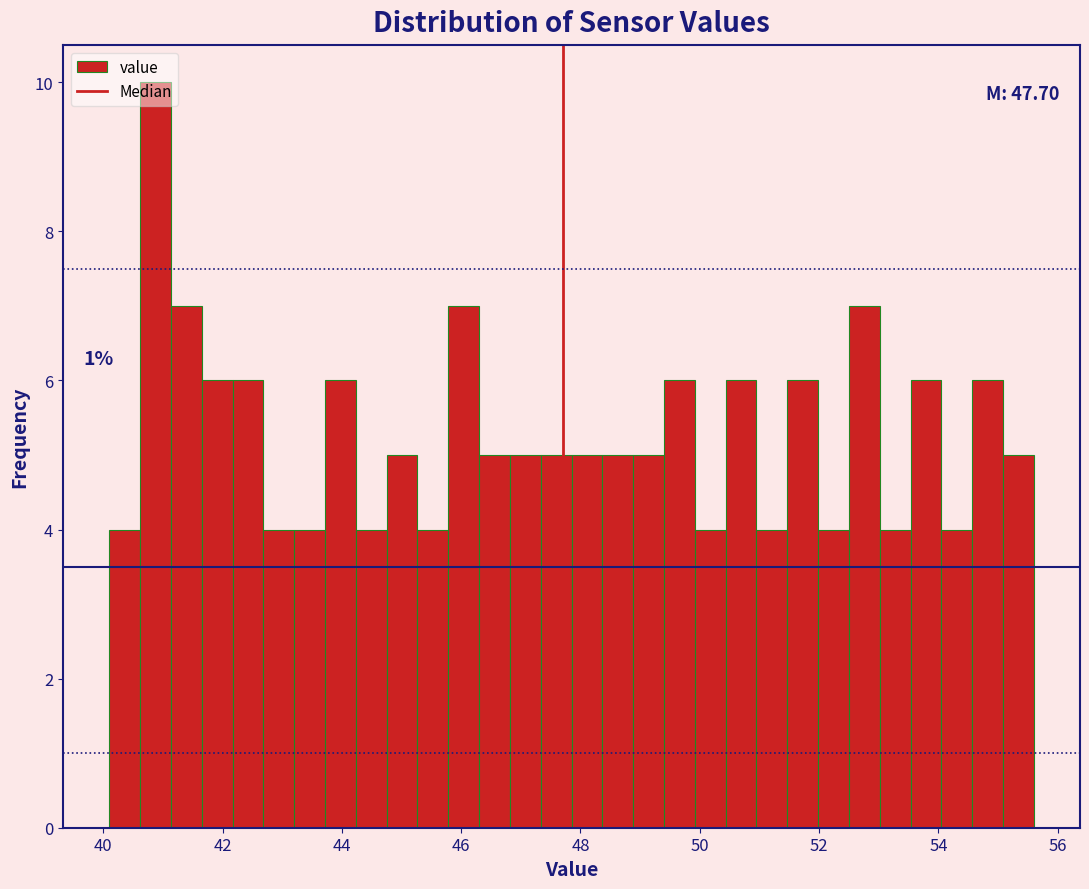

Read against the x-axis, roughly where is the centre of the tallest bar?

40.8